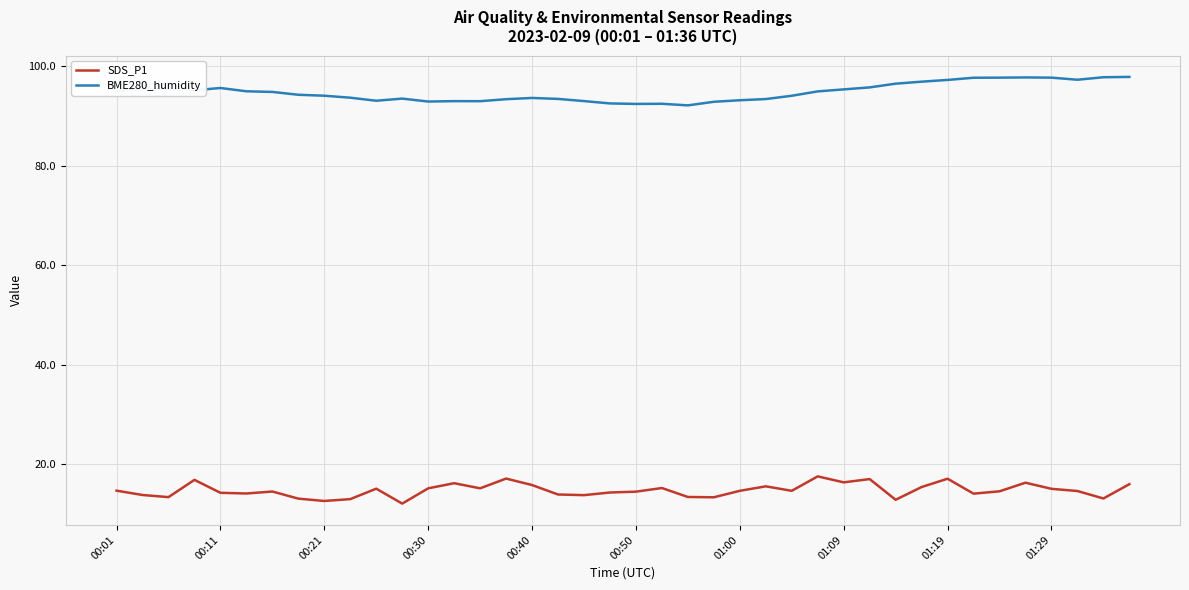

What is the greatest value displayed?

97.8